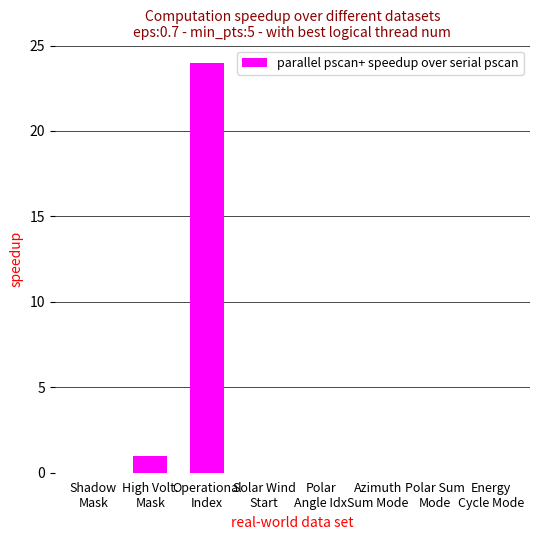

Does the chart contain stacked bars?

No